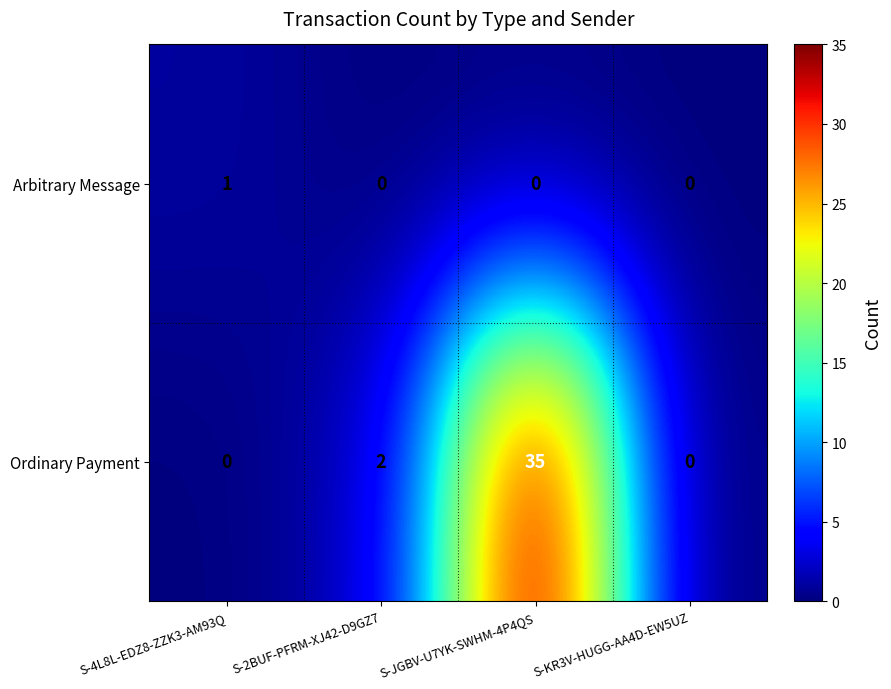

Reading left to right, extract all data points from this chart.

Arbitrary Message: S-4L8L-EDZ8-ZZK3-AM93Q=1	S-2BUF-PFRM-XJ42-D9GZ7=0	S-JGBV-U7YK-SWHM-4P4QS=0	S-KR3V-HUGG-AA4D-EW5UZ=0
Ordinary Payment: S-4L8L-EDZ8-ZZK3-AM93Q=0	S-2BUF-PFRM-XJ42-D9GZ7=2	S-JGBV-U7YK-SWHM-4P4QS=35	S-KR3V-HUGG-AA4D-EW5UZ=0